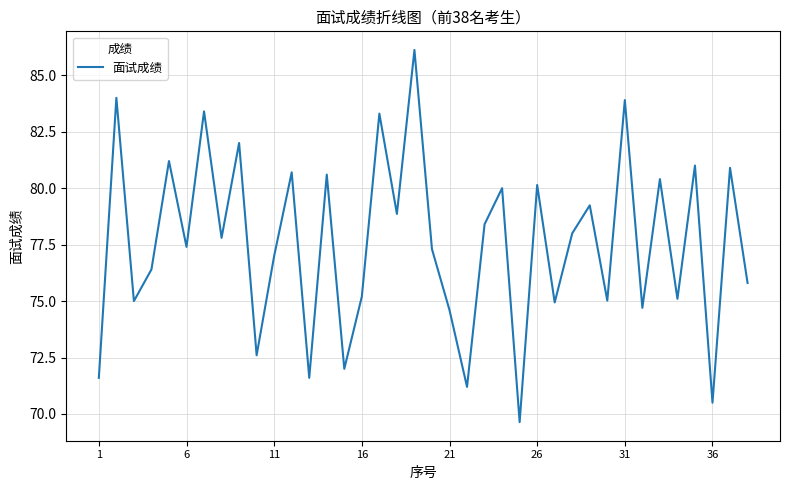

What is the smallest value displayed?

69.6